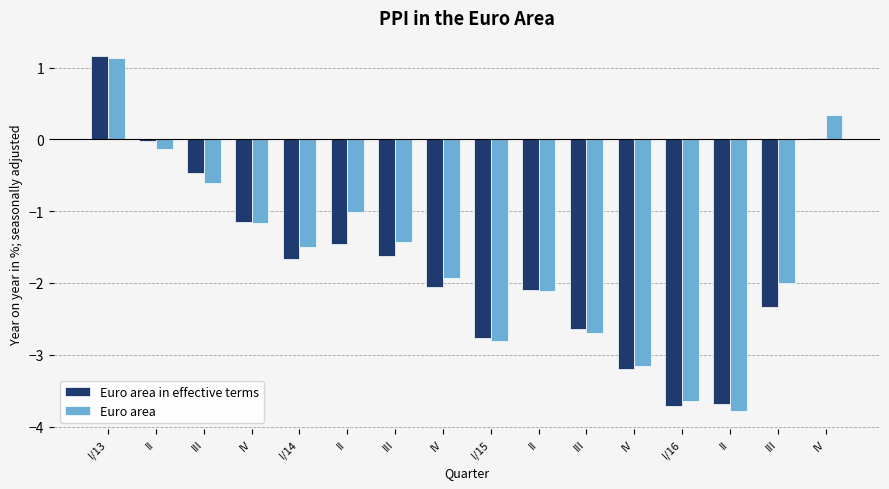

Are the bars horizontal?

No